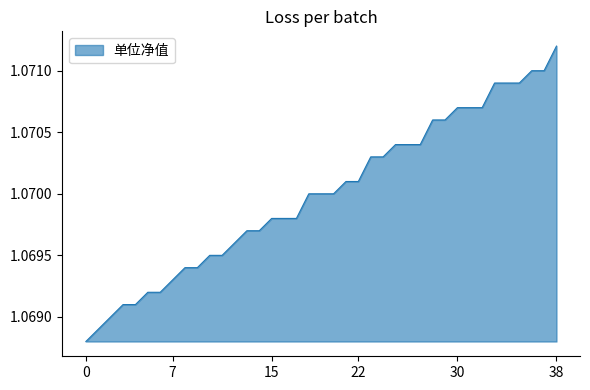

Does the chart have visible grid lines?

No